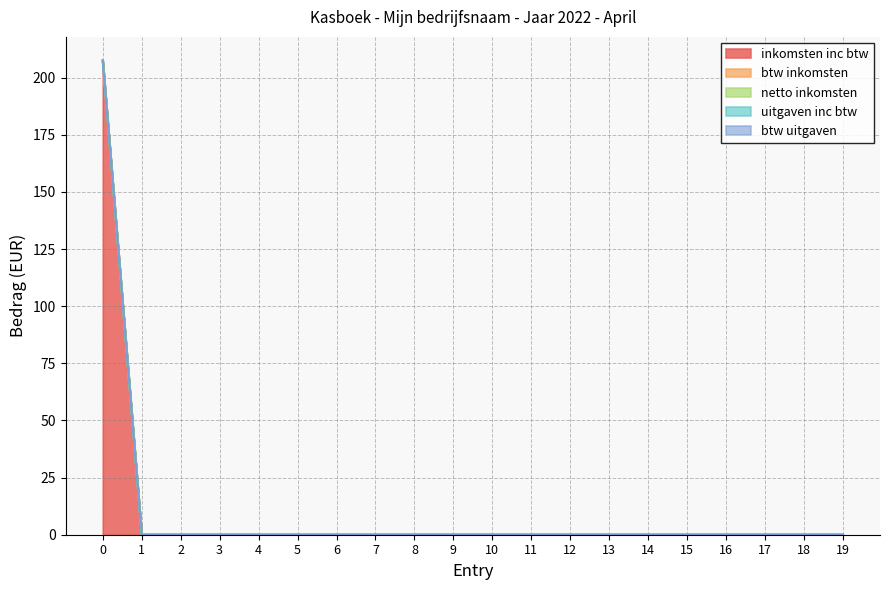

Which series has the widest spread of values?

inkomsten inc btw